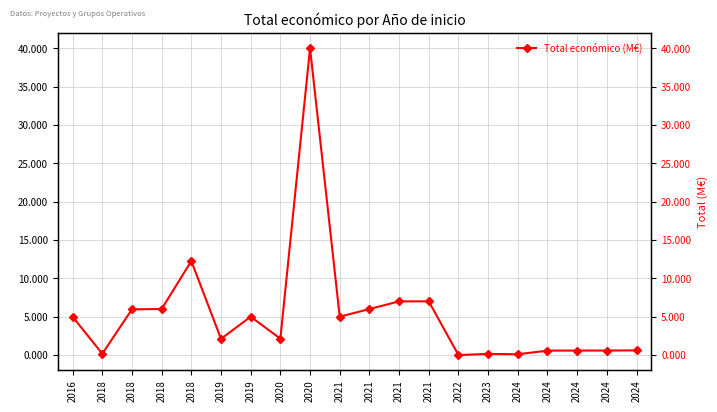

At which category does the data reach its first local peak?

2018